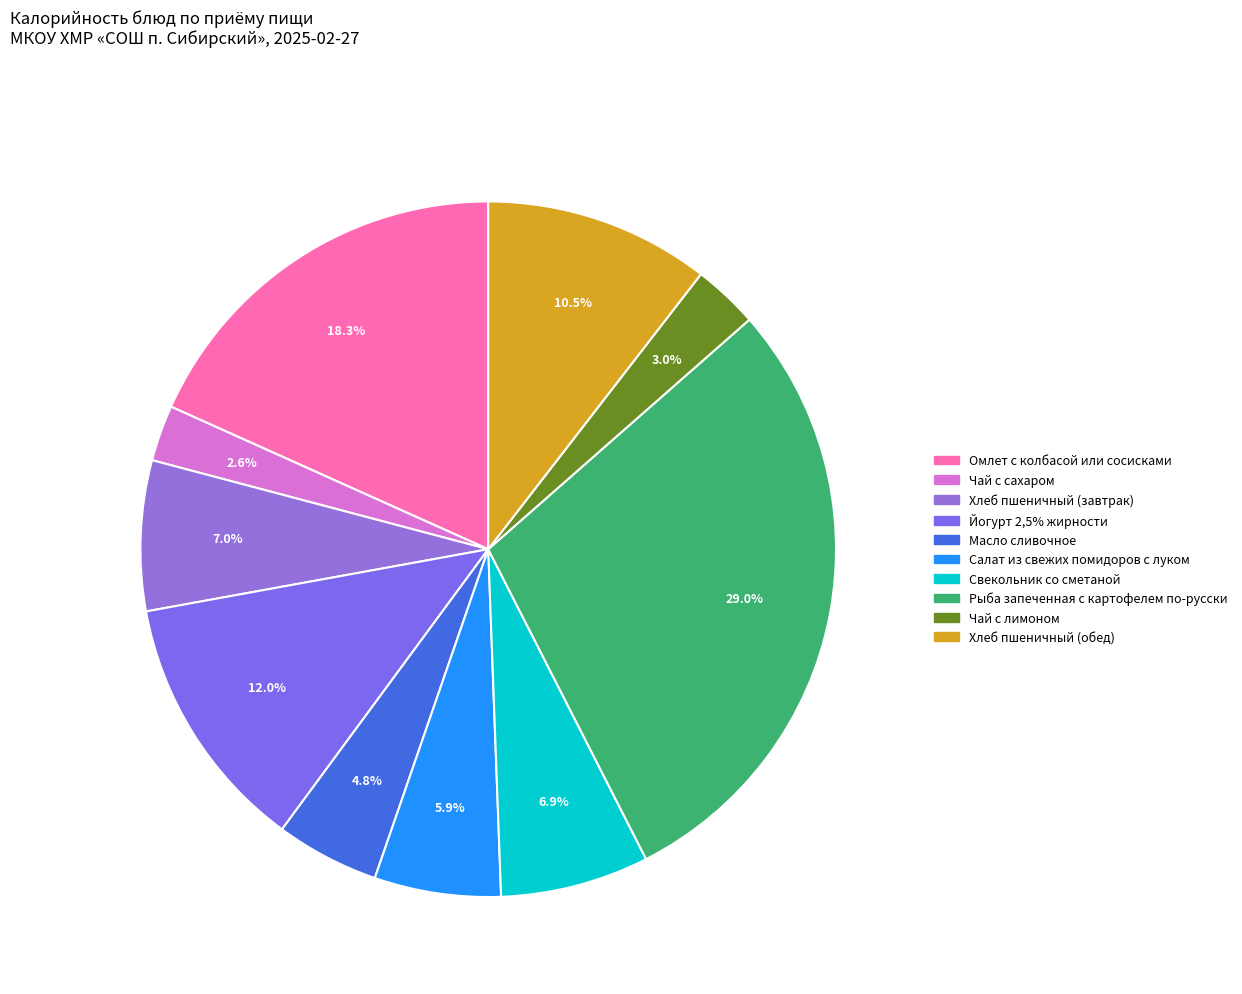

How many segments does this pie chart have?

10